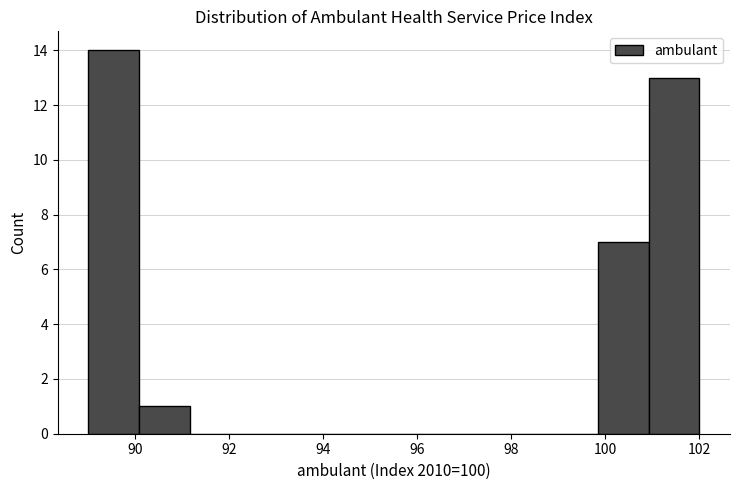

What is the height of the bar covering 101.0 to 102.0 on the x-axis? Neither the bar edges nor the heights are printed on the chart, so give them approximately, as read against the axes.

13